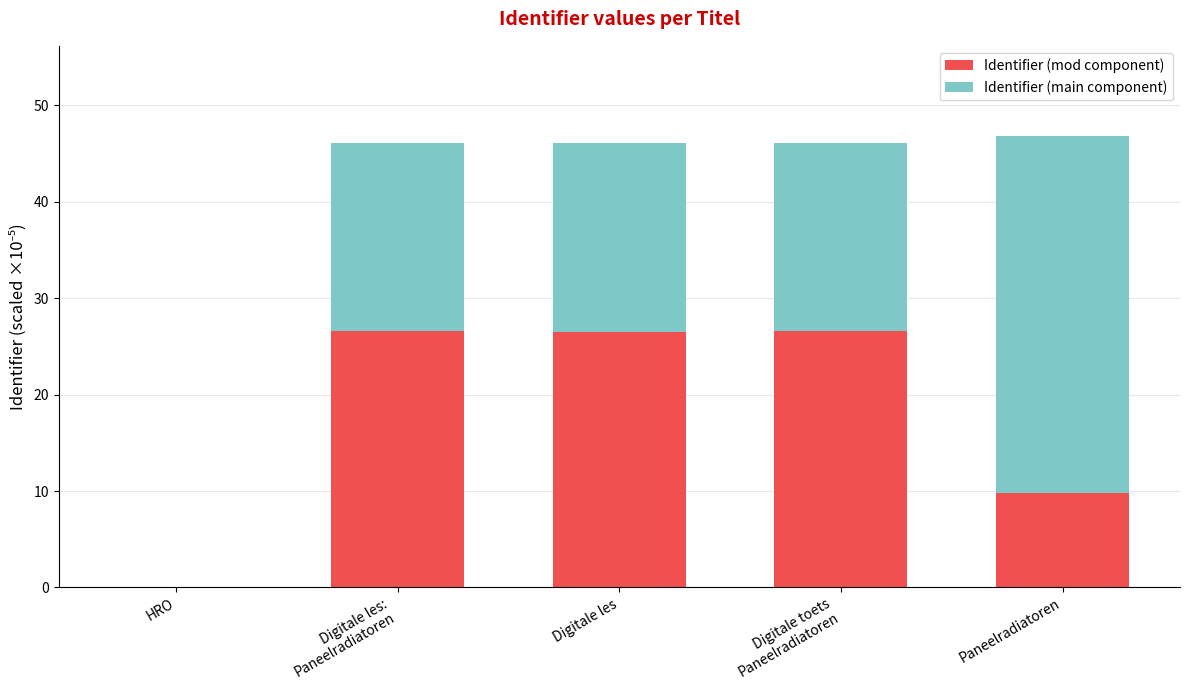

The Identifier (mod component) series shows -11.3 at HRO. True or false?

False